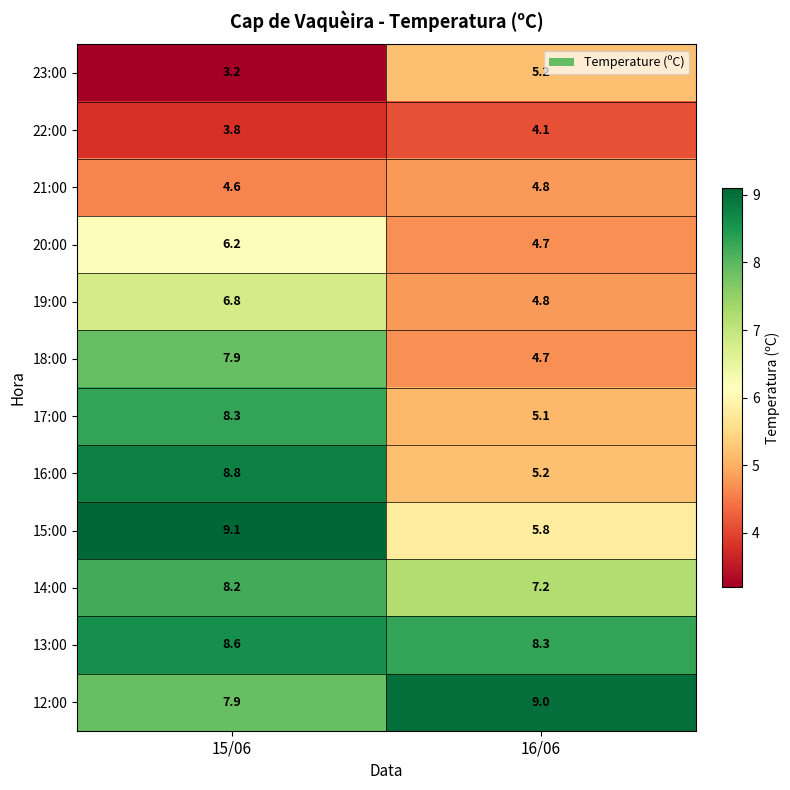

Reading left to right, transcribe all the data shown in this chart.

23:00: 3.2	5.2
22:00: 3.8	4.1
21:00: 4.6	4.8
20:00: 6.2	4.7
19:00: 6.8	4.8
18:00: 7.9	4.7
17:00: 8.3	5.1
16:00: 8.8	5.2
15:00: 9.1	5.8
14:00: 8.2	7.2
13:00: 8.6	8.3
12:00: 7.9	9.0